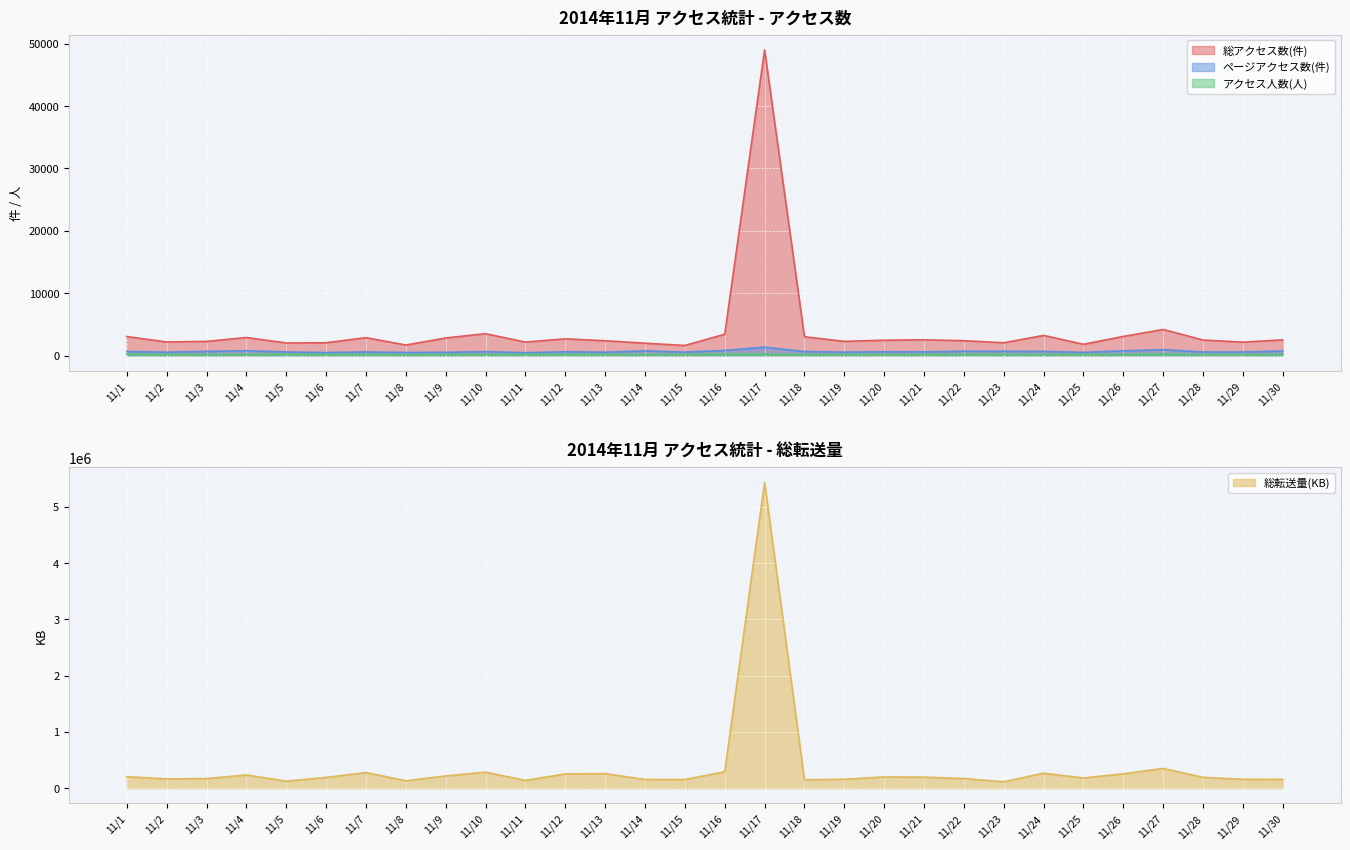

Reading left to right, extract all data points from this chart.

総アクセス数(件): 3046	2180	2273	2897	2022	2055	2878	1686	2819	3511	2163	2685	2375	1982	1621	3423	49022	3019	2276	2466	2531	2383	2054	3234	1809	3074	4186	2495	2150	2516
ページアクセス数(件): 651	544	673	772	575	490	578	497	524	631	461	606	538	753	557	827	1352	645	557	608	594	700	682	666	511	760	952	576	569	730
アクセス人数(人): 264	184	192	199	242	173	196	148	193	181	185	192	190	183	189	293	239	168	187	181	187	242	211	187	175	215	257	181	169	194
総転送量(KB): 203541	165547	171034	235639	125067	191390	278304	132078	218180	284827	138615	253588	259040	154966	154649	291875	5428919	150260	158975	199616	196802	171926	114996	266895	182426	255206	350830	192840	158106	157700